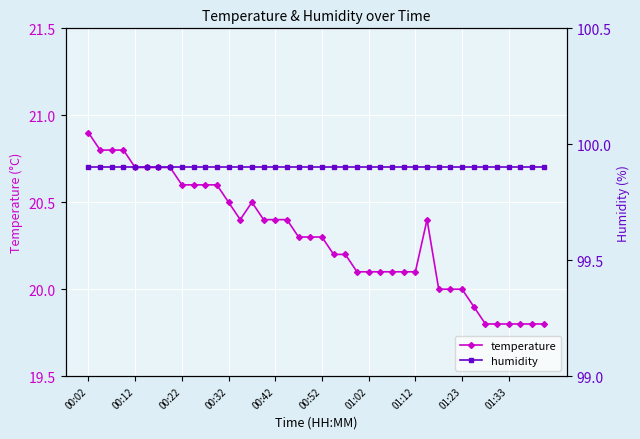

True or false: humidity and temperature intersect in this chart.

False